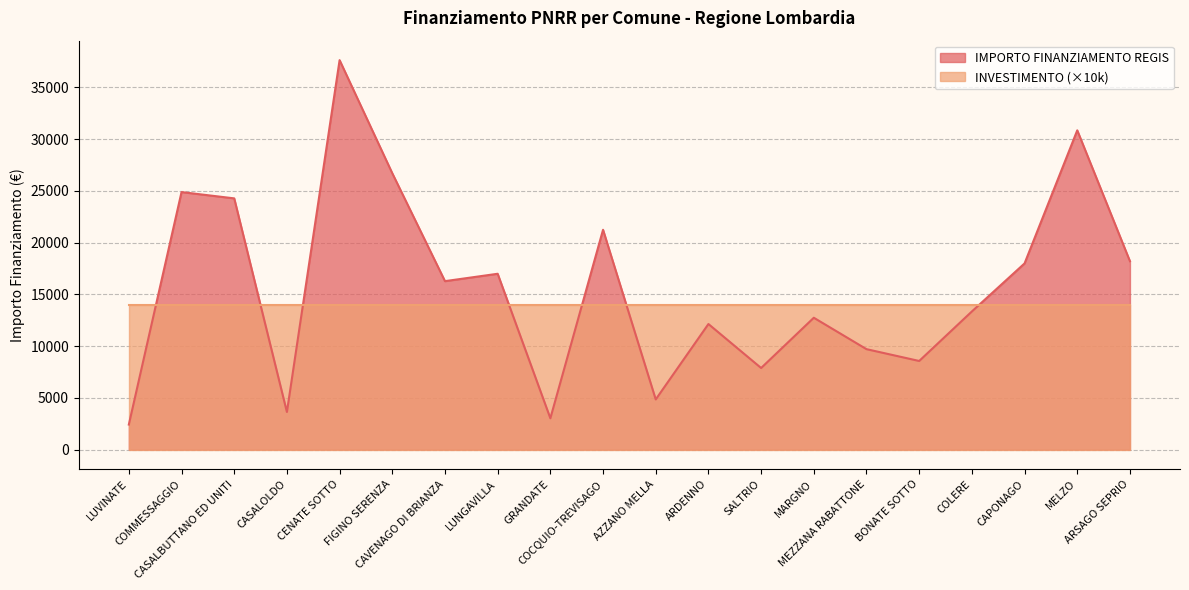

What is the smallest value displayed?

2428